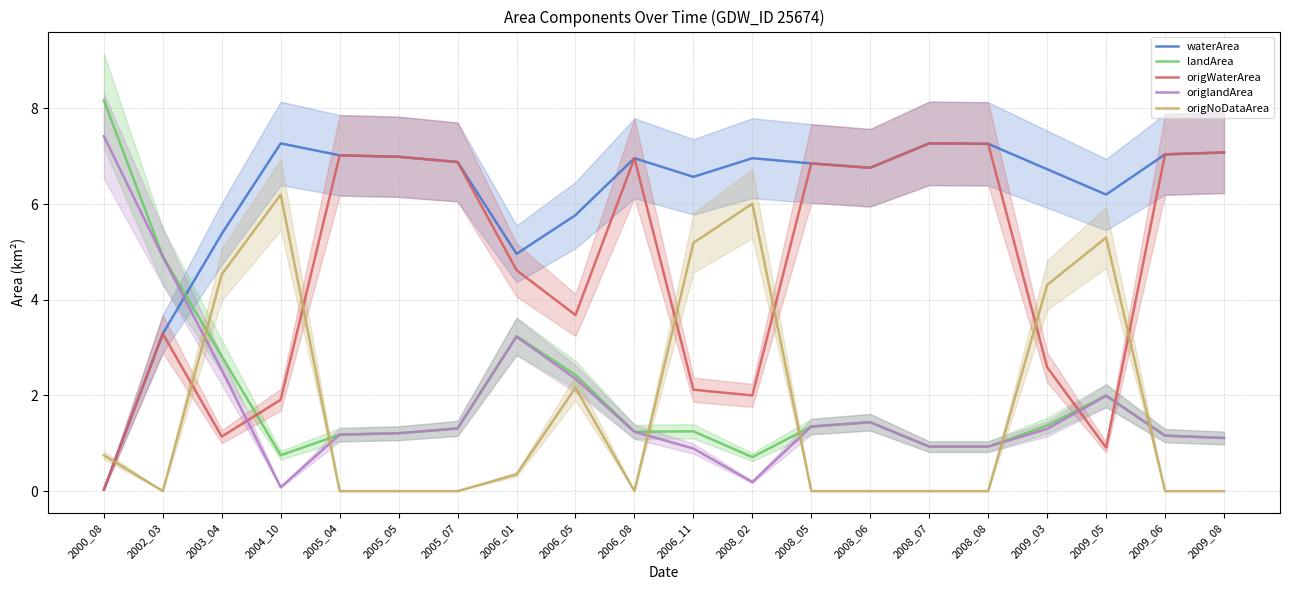

Which series has the largest total across all categories?

waterArea